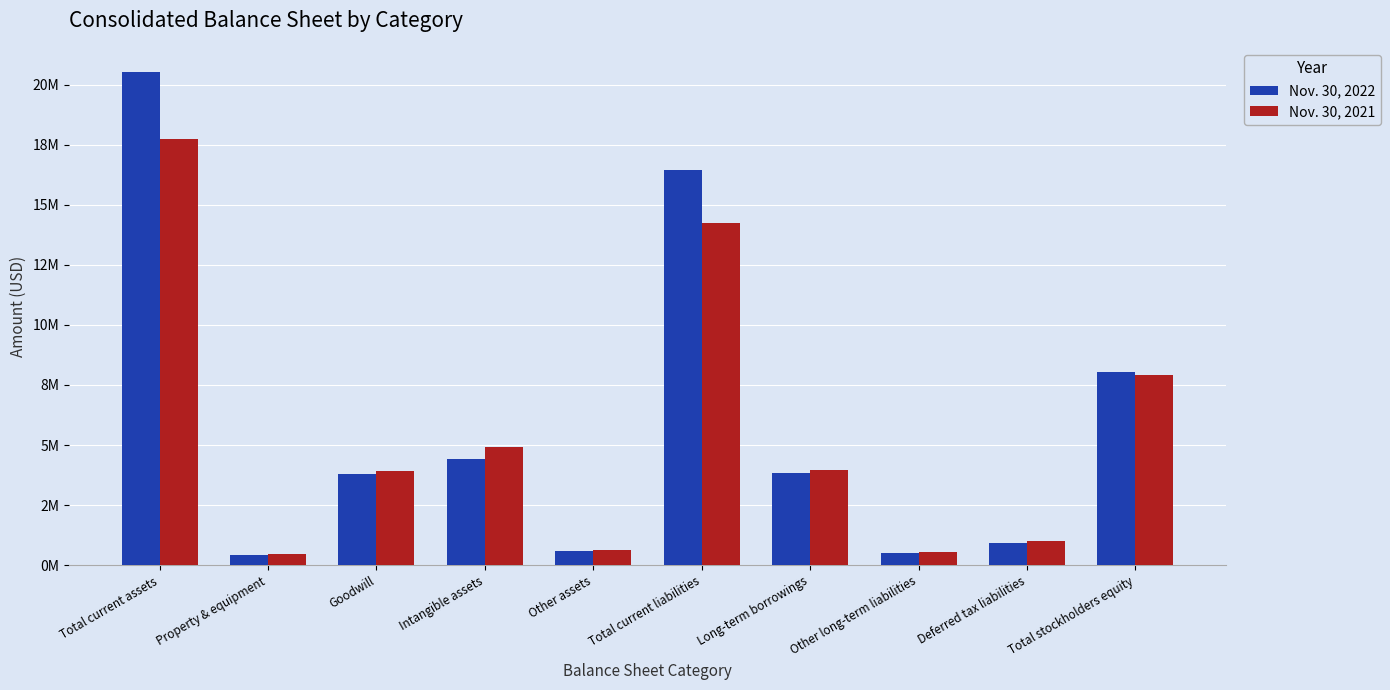

At Total stockholders equity, list the series in order from largest to smallest.

Nov. 30, 2022, Nov. 30, 2021